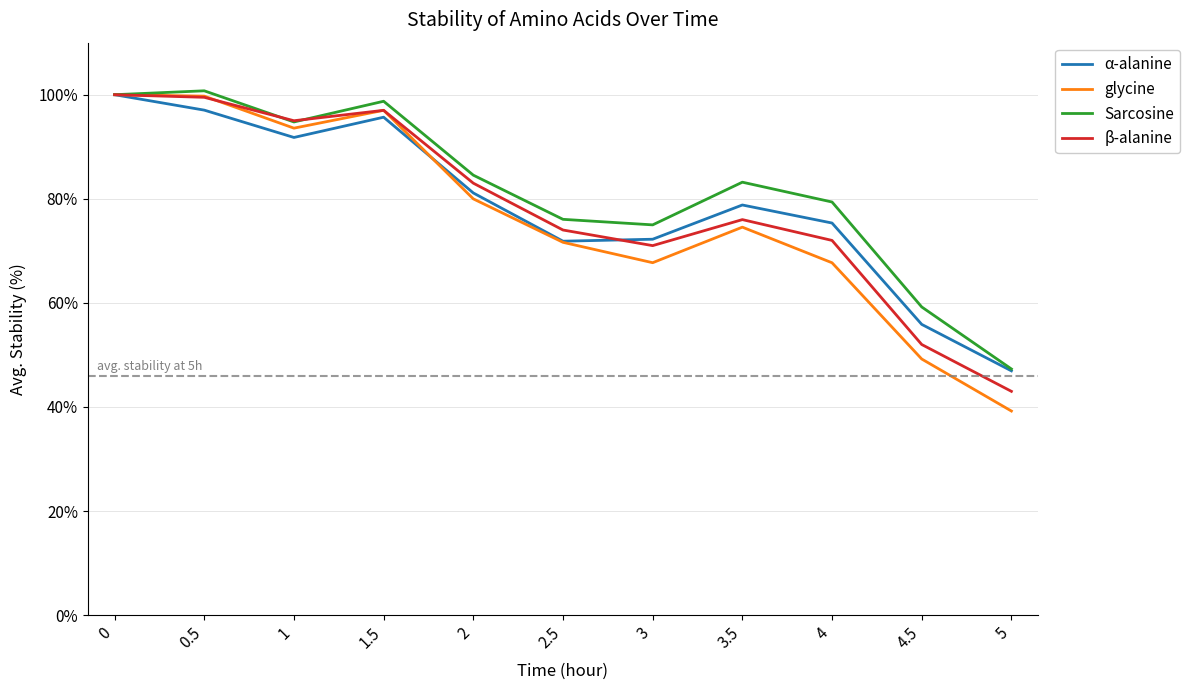

How many values in the α-alanine series are below 78?

5